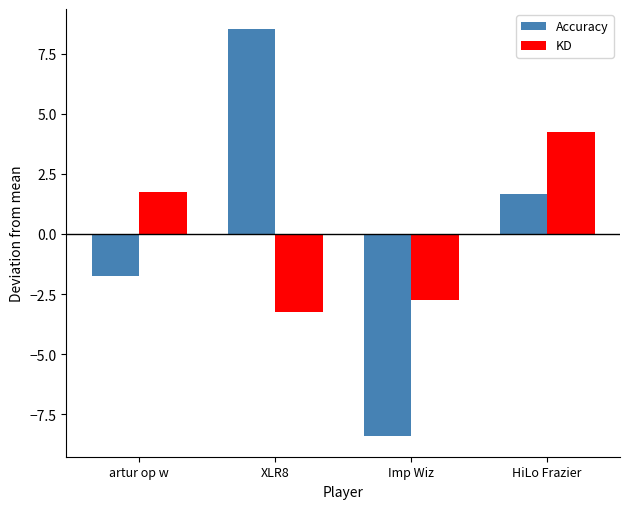

Between artur op w and Imp Wiz, which series saw the biggest shift?

Accuracy